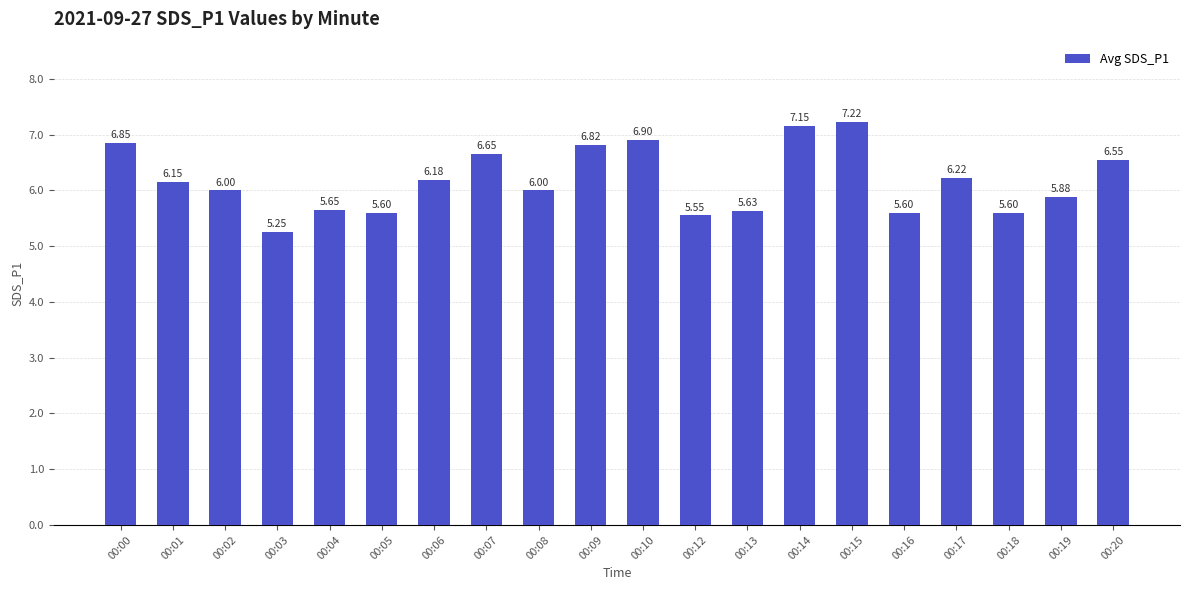

Is it true that the value at 00:04 is 9.5?

False